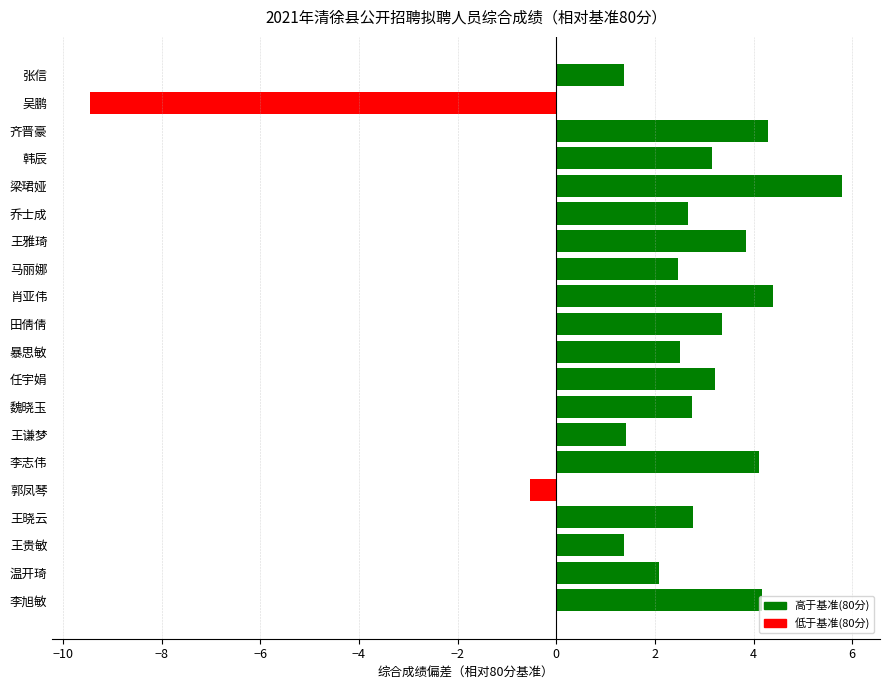

How many bars are there in total?

20